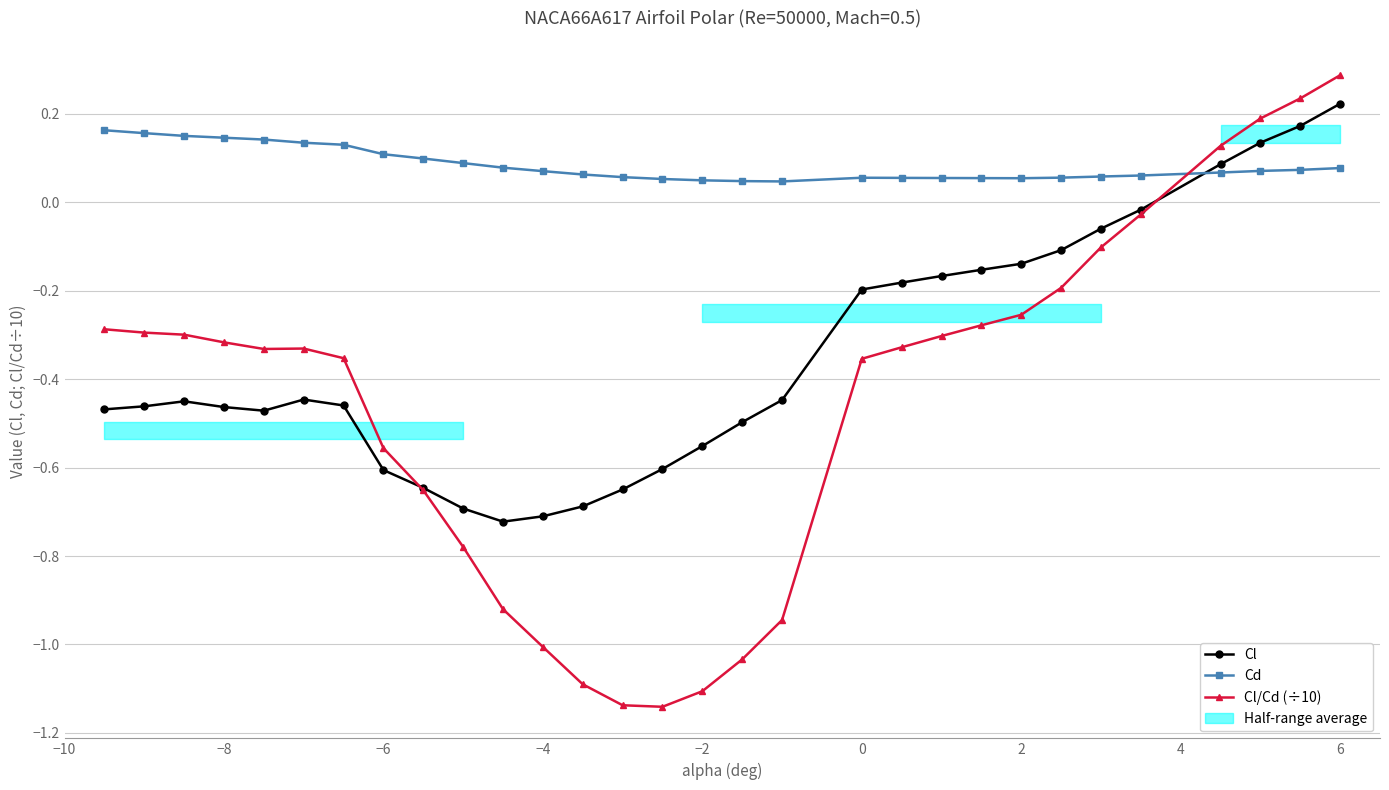

The Cl series shows -0.3 at −6. True or false?

False